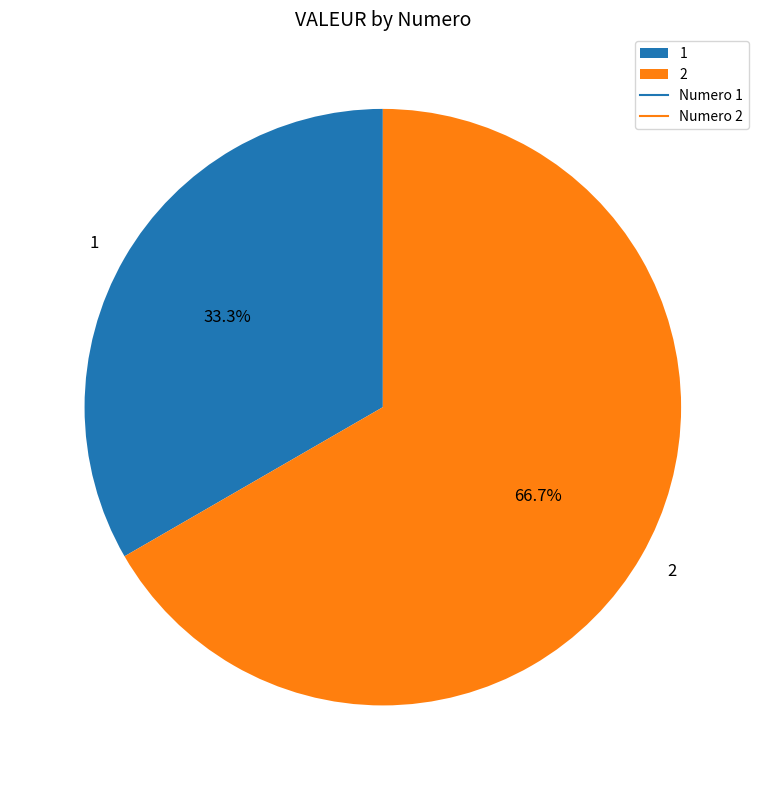

To the nearest percent, what is the combined percentage of 1 and 2?

100%